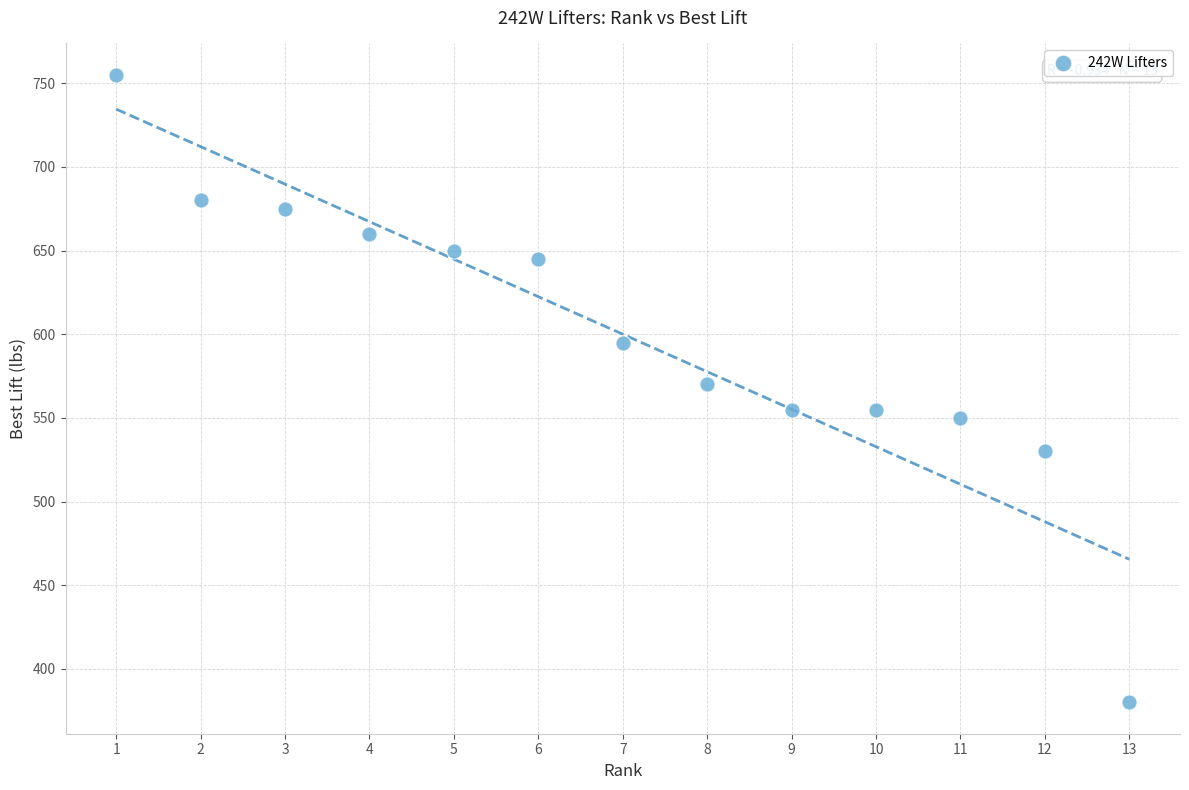

What is the range of Y values (max minus min)?

375